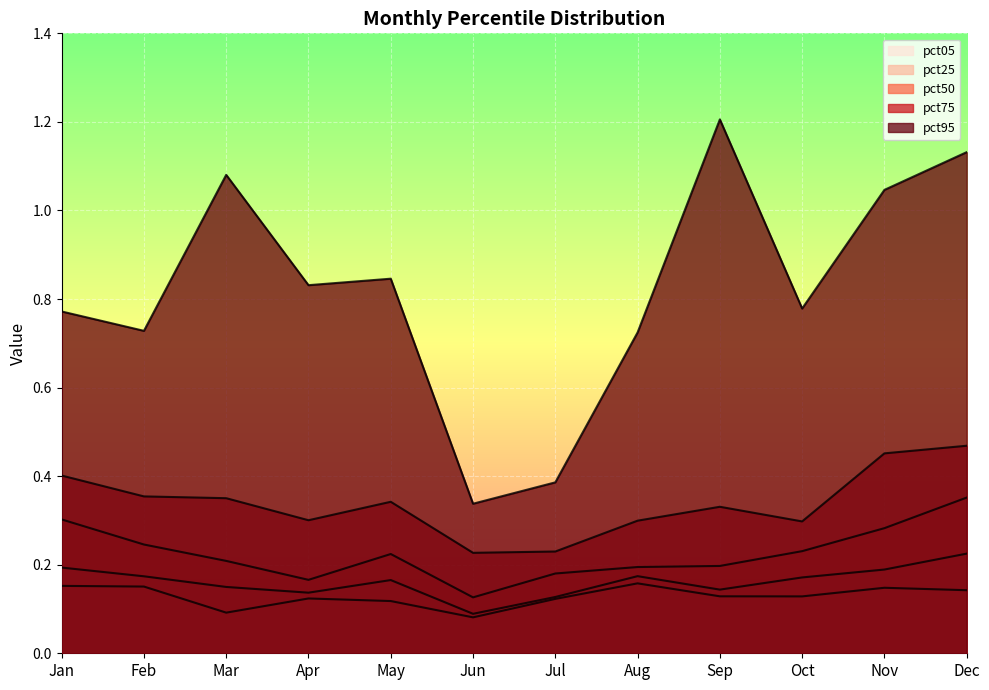

How many lines are shown in the chart?

5